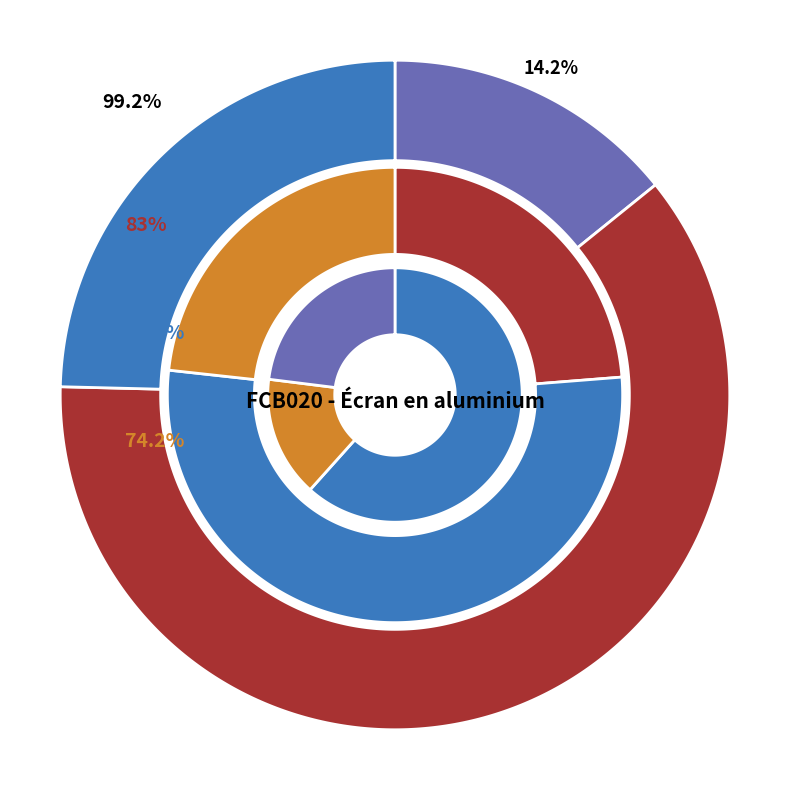

Rank the categories by value from highest to lowest.

mt26mac040, mt26mal020a, mt21vpi010d, mo011, mo080, mt26mal030a, Coûts indirects, mt26mal010a, Majoration des montants